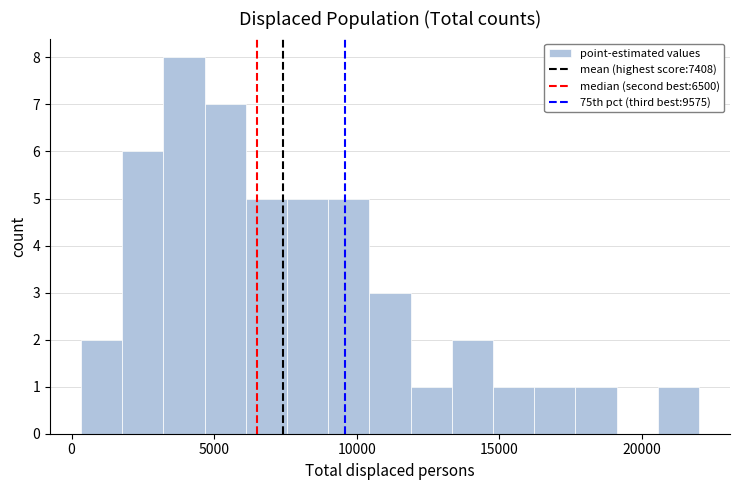

Around what value on the x-axis is the tallest bar? Give the approximate position of its centre, as read against the axis.

4000